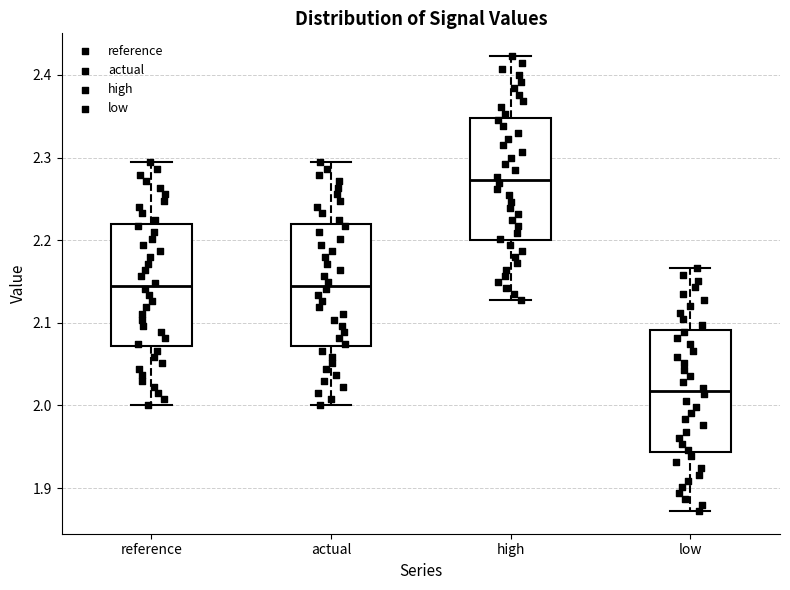

Reading left to right, read every box against the y-axis: the position of its median line, the range the box covers, and the ends of its whiskers. The values are not printed on the chart, so give them approximately, as read against the axis.

reference: median 2.15, box 2.07 to 2.22, whiskers 2.00 to 2.29
actual: median 2.15, box 2.07 to 2.22, whiskers 2.00 to 2.29
high: median 2.27, box 2.20 to 2.35, whiskers 2.13 to 2.42
low: median 2.02, box 1.94 to 2.09, whiskers 1.87 to 2.17